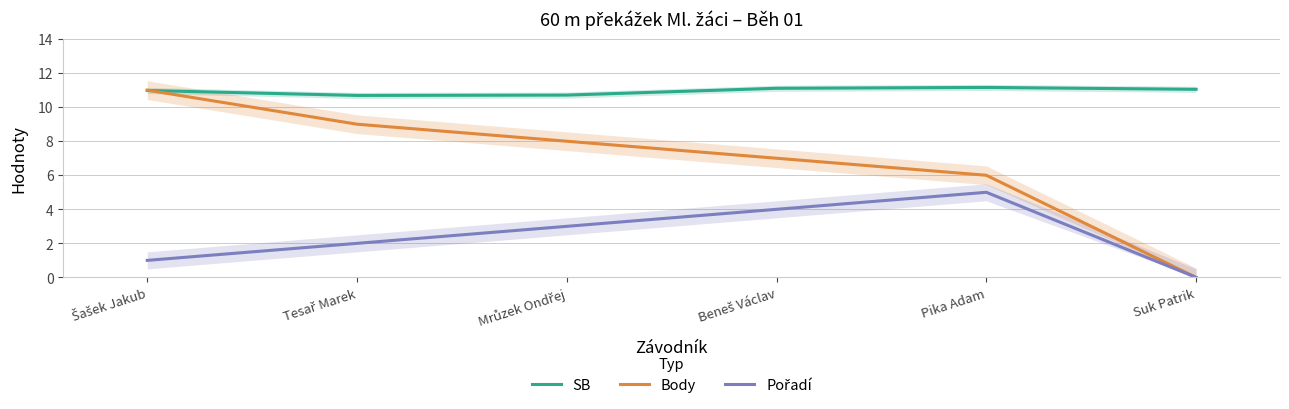

Read the SB value at Beneš Václav.

11.1